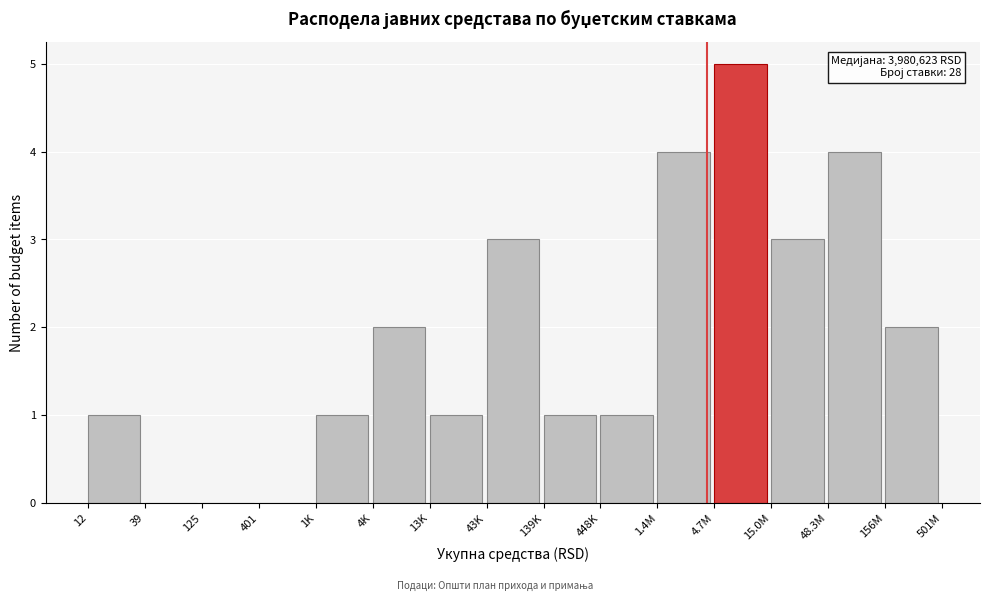

Reading right to left, what are all the values shown in this chart?

156M=2	48.3M=4	15.0M=3	4.7M=5	1.4M=4	448K=1	139K=1	43K=3	13K=1	4K=2	1K=1	401=0	125=0	39=0	12=1